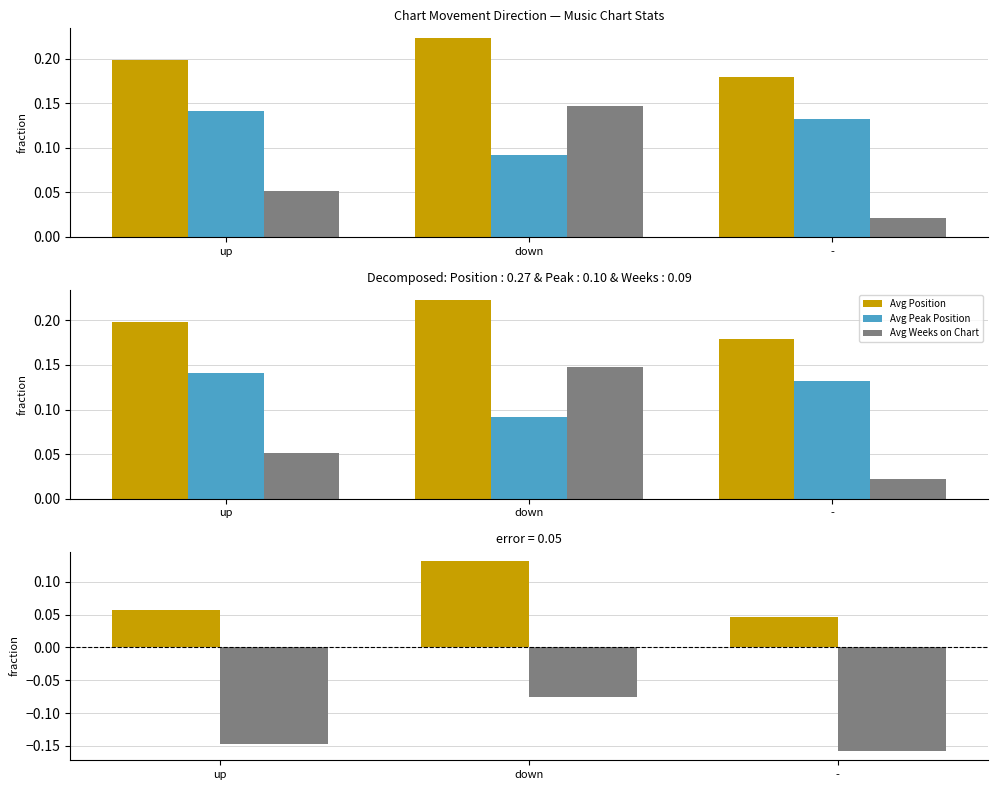

What are all the series names shown in the legend?

Avg Position, Avg Peak Position, Avg Weeks on Chart